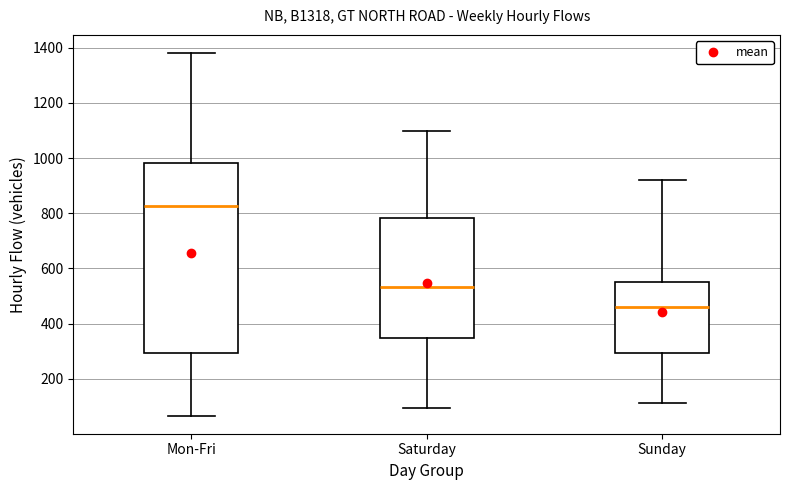

Comparing the boxes themselves (not the whiskers), which one is the tallest?

Mon-Fri